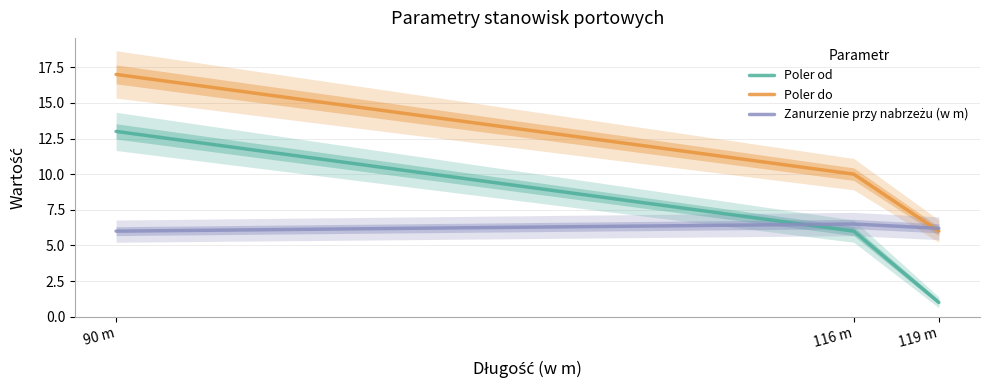

Which category has the highest value across all series?

90 m